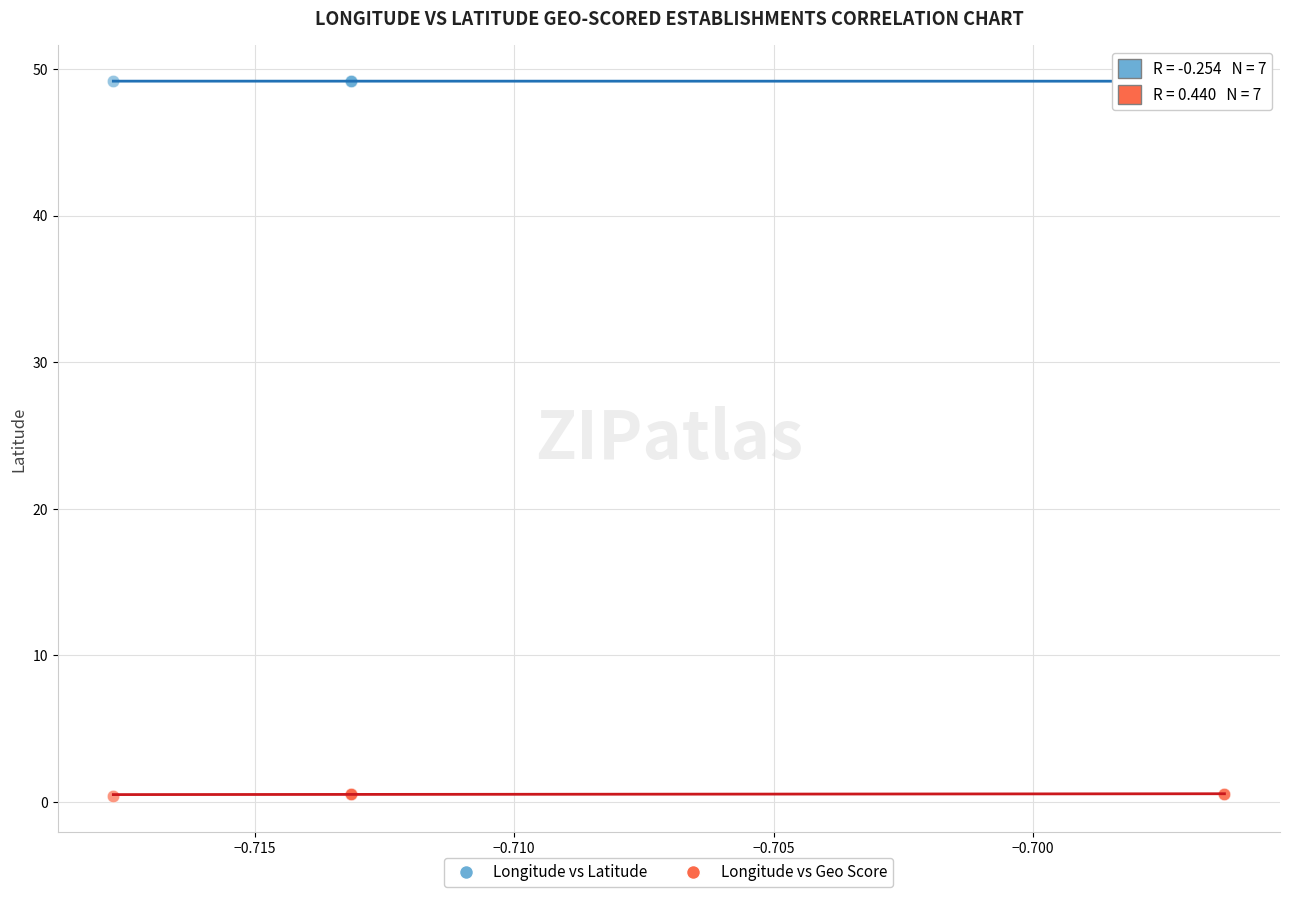

Which series contains the lowest Y value?

Longitude vs Geo Score